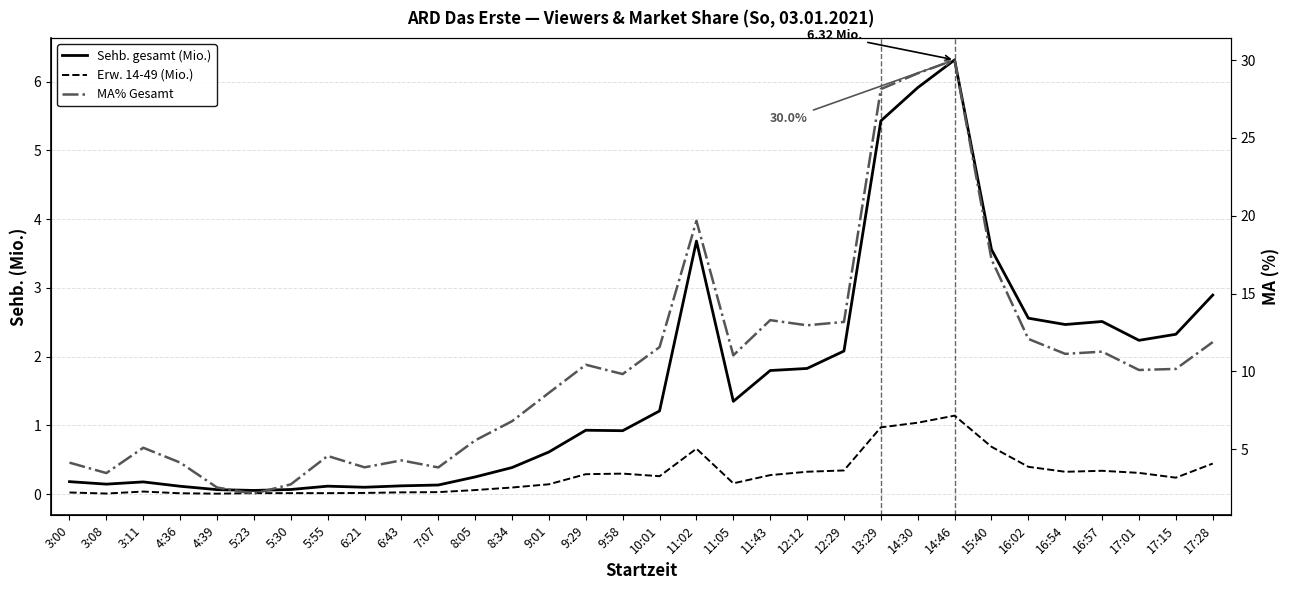

True or false: Sehb. gesamt (Mio.) has more than 2 points higher than both neighbors.

True